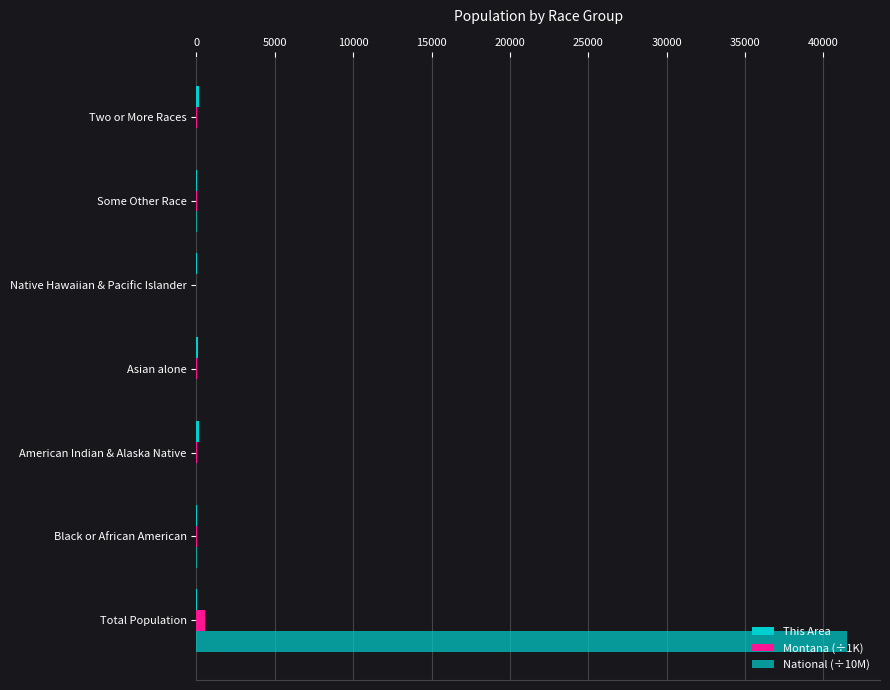

How many series are shown in this chart?

3